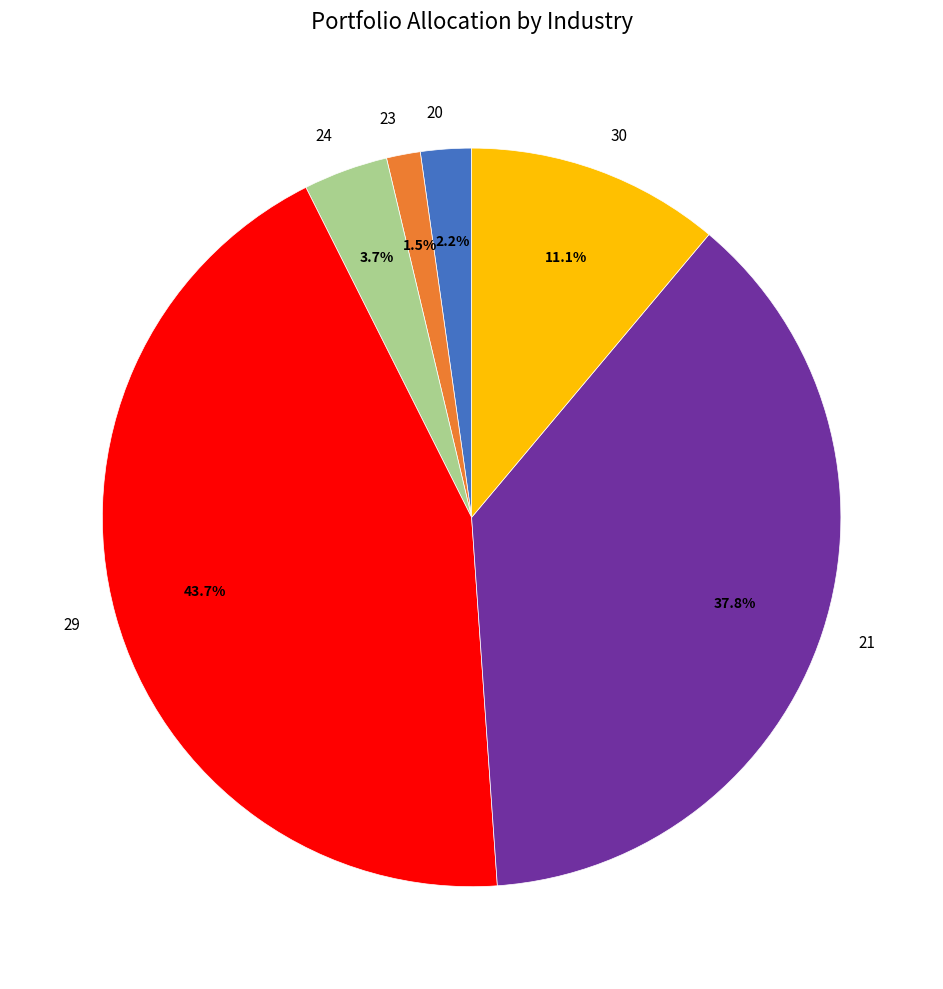

To the nearest percent, what is the difference between the 30 and 29 slice percentages?

33%